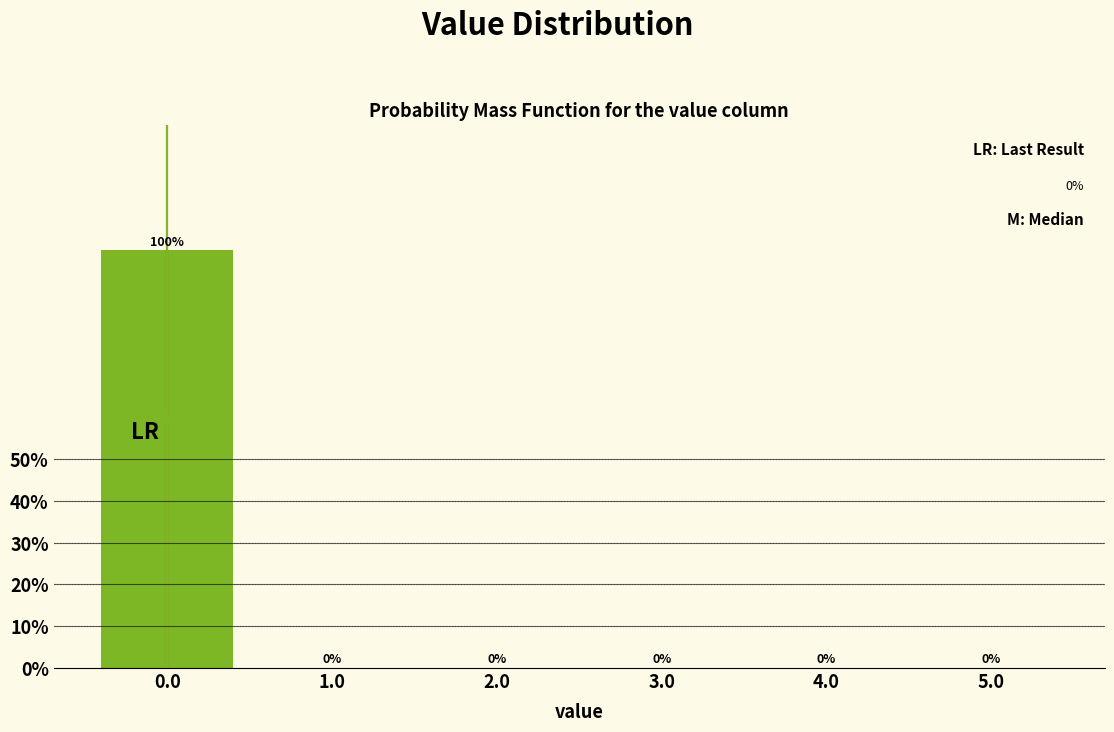

Reading left to right, transcribe this chart: for each bar, give the range it covers on the x-axis and its height.

-0.5 to 0.5: 100
0.5 to 1.5: 0
1.5 to 2.5: 0
2.5 to 3.5: 0
3.5 to 4.5: 0
4.5 to 5.5: 0